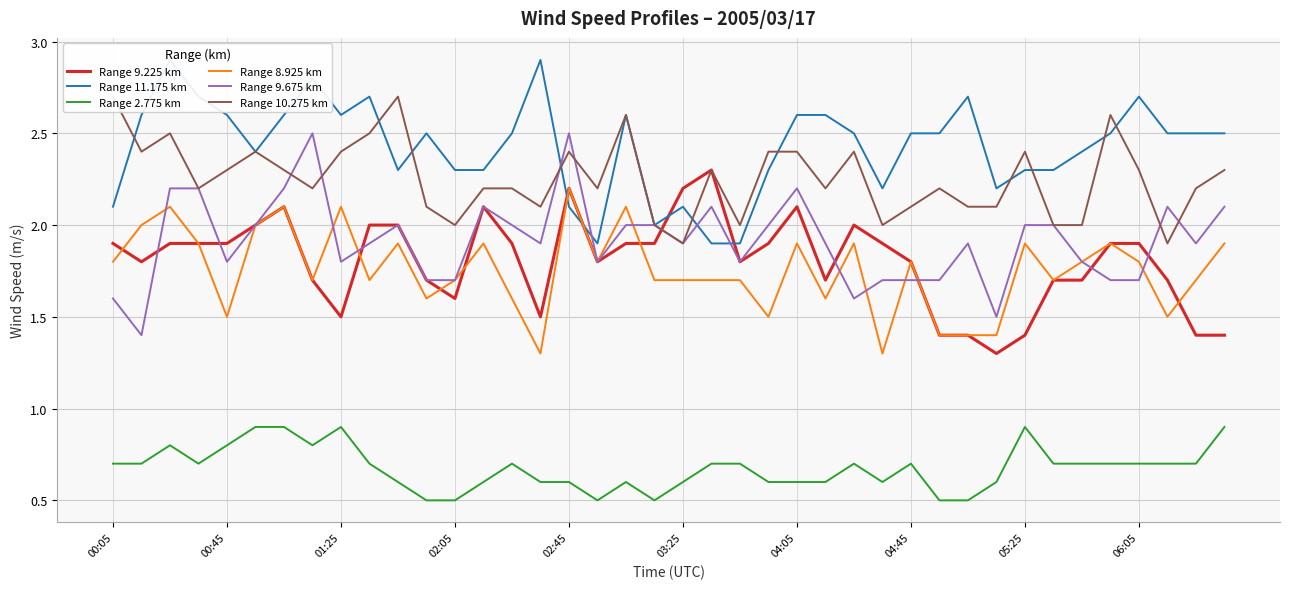

Which series has the widest spread of values?

Range 9.675 km